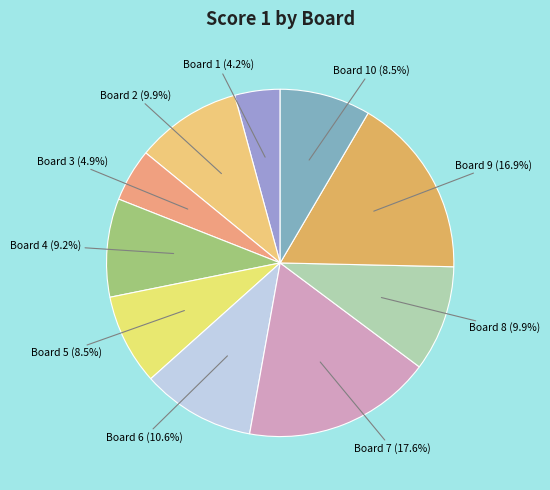

Which slice is the smallest?

Board 1